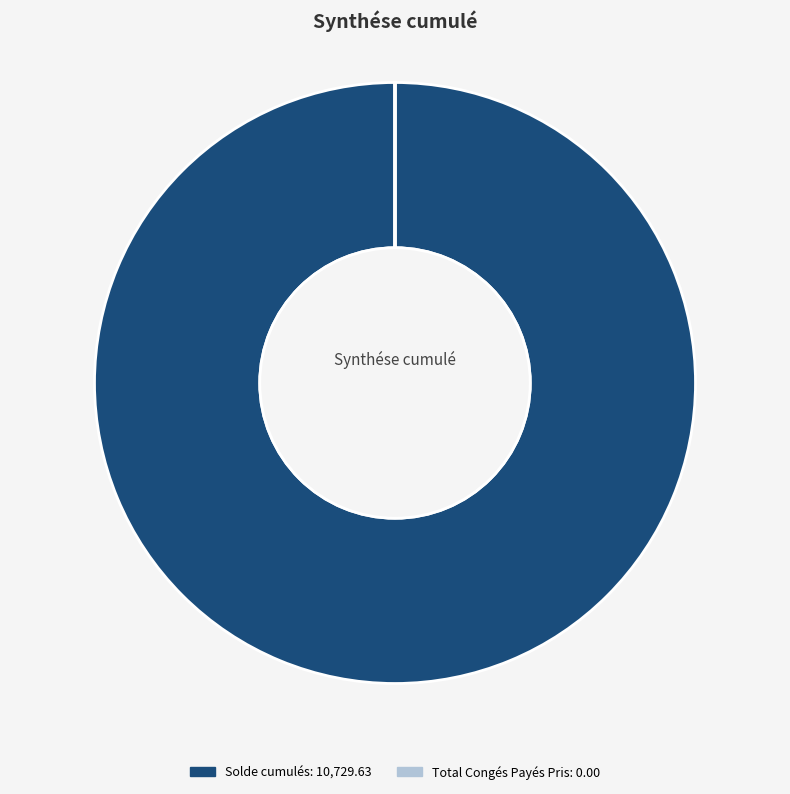

To the nearest percent, what portion does Solde cumulés represent?

100%